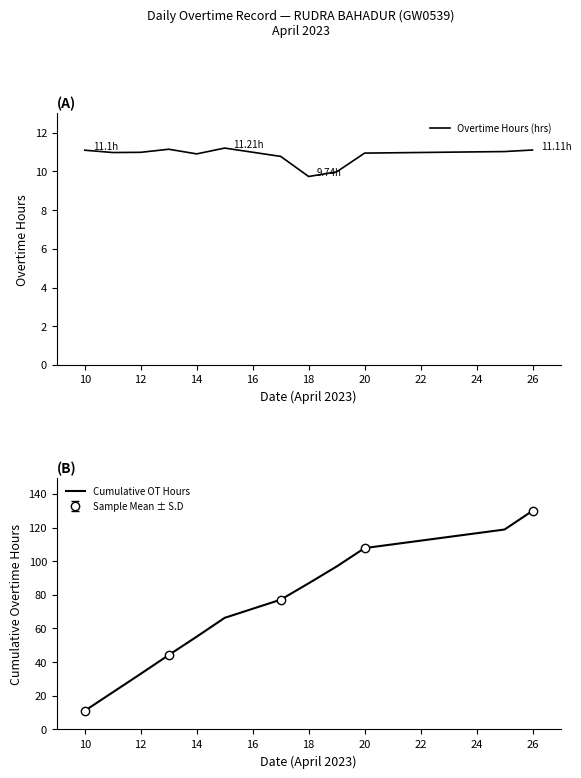

What is the minimum value for Cumulative OT Hours?

11.1